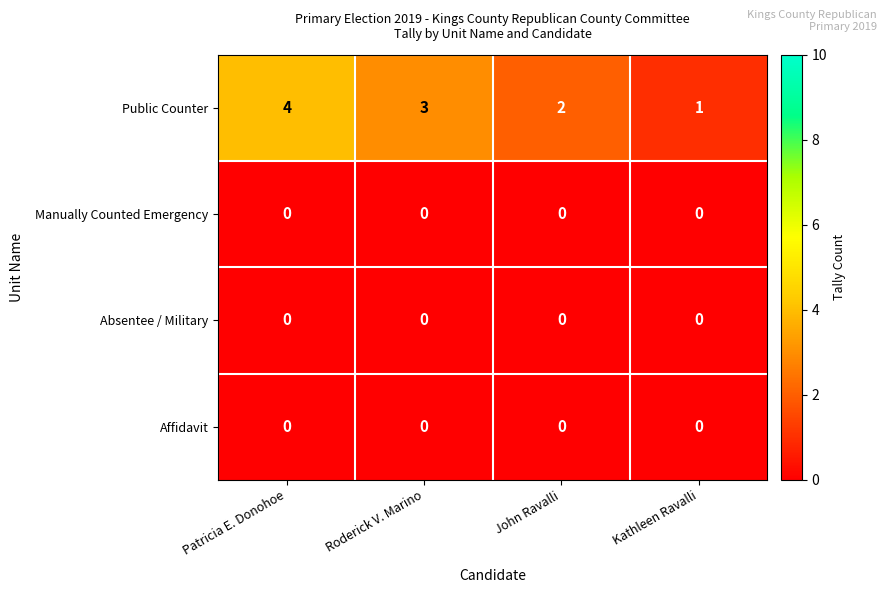

Which series has the largest total across all categories?

Public Counter